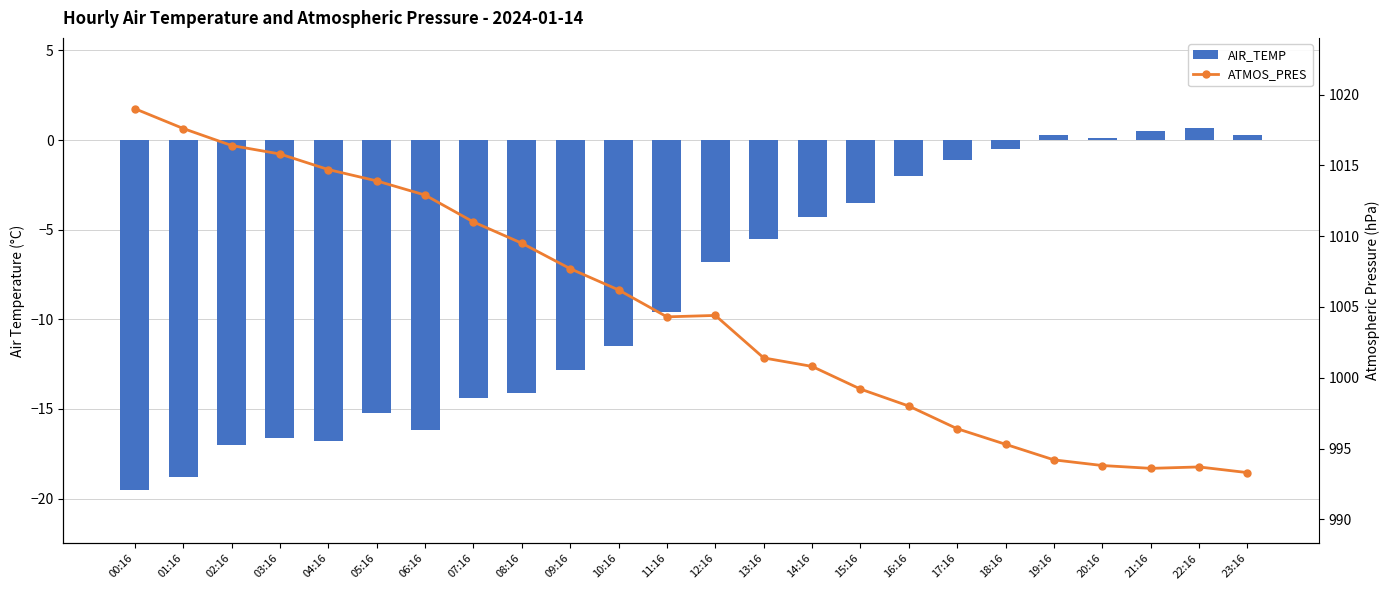

How many negative values does the AIR_TEMP series have?

19